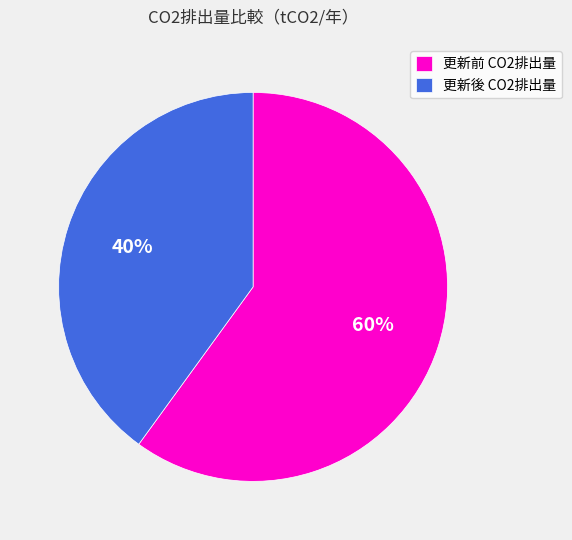

What percentage is the 更新前 CO2排出量 slice, to the nearest percent?

60%